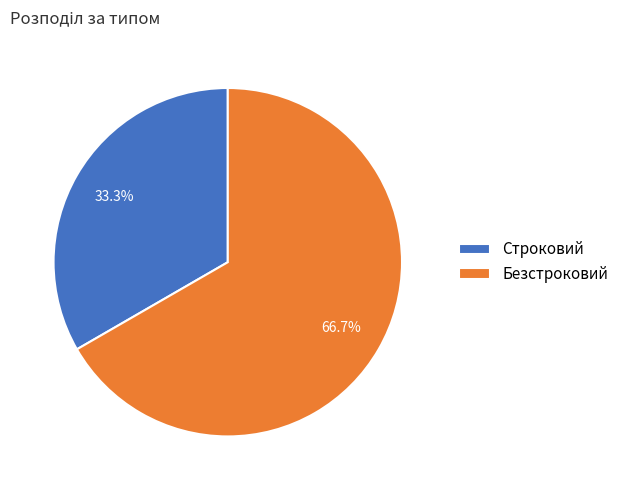

To the nearest percent, what is the difference between the largest and smallest slice percentages?

33%